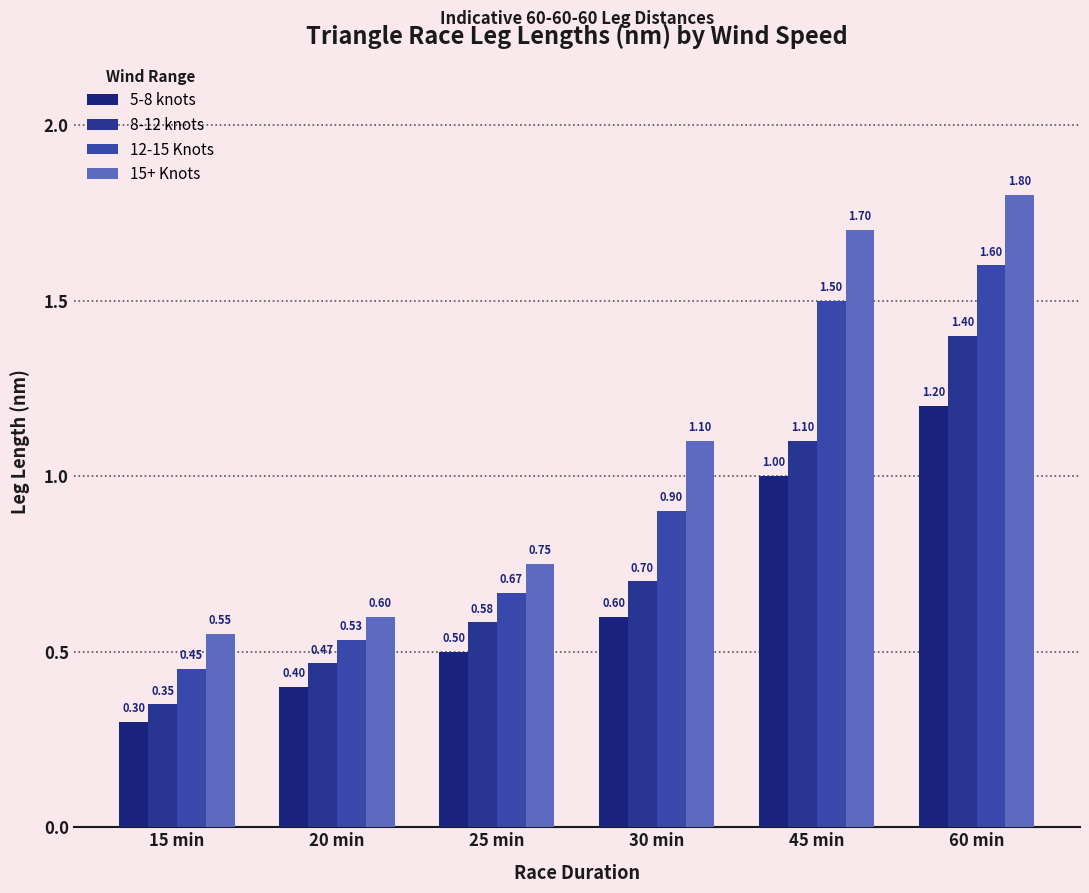

Which series has the largest total across all categories?

15+ Knots